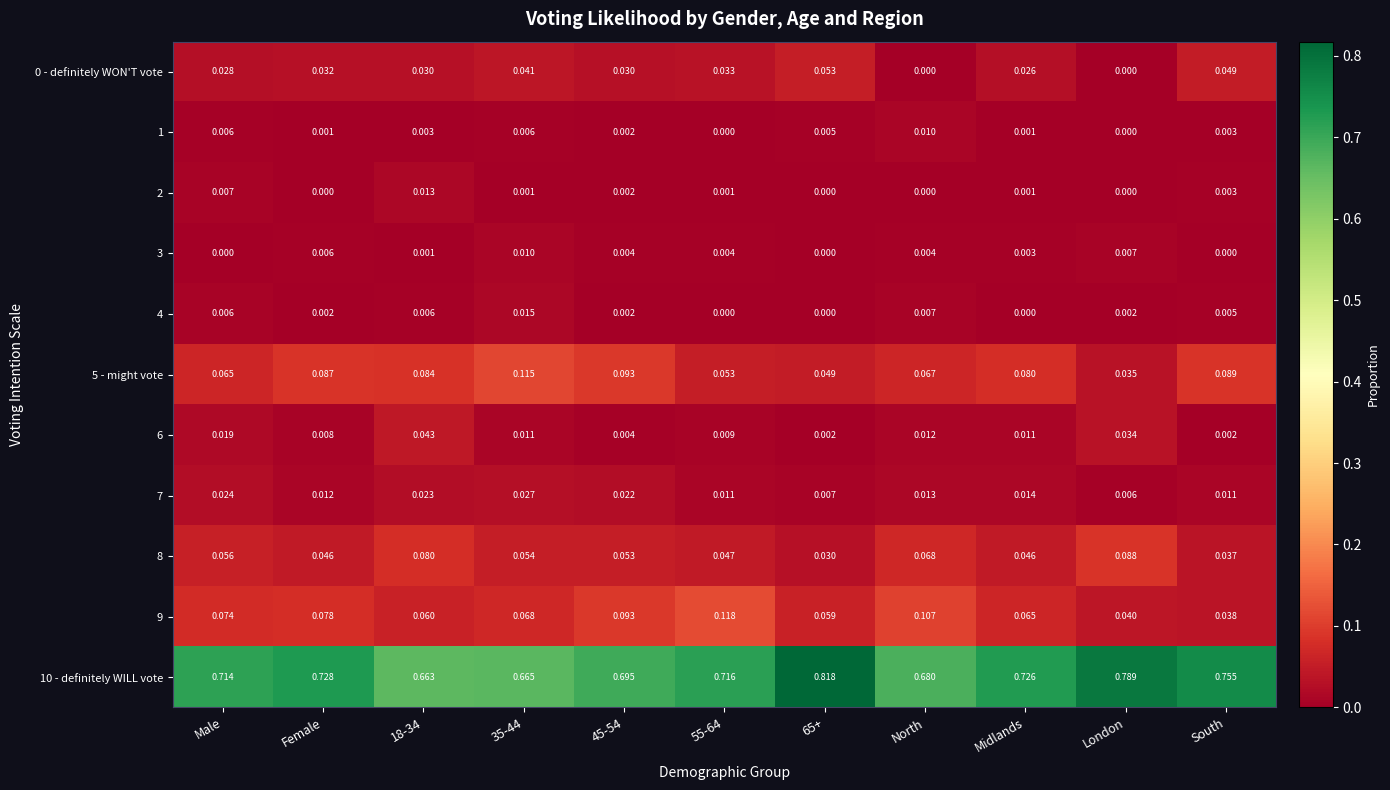

Is the value of 3 at Male greater than the value of 0 - definitely WON'T vote at 55-64?

No